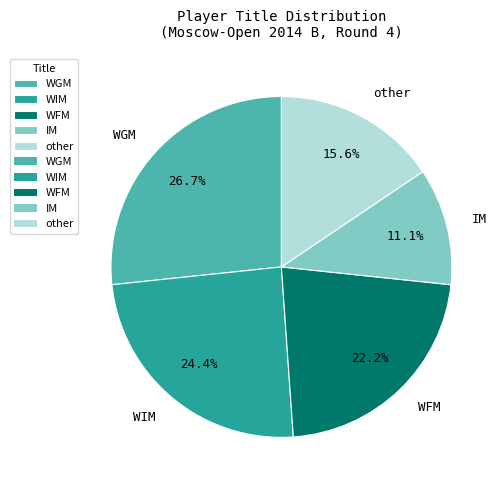

What is the total percentage of other and WFM?

37.8%